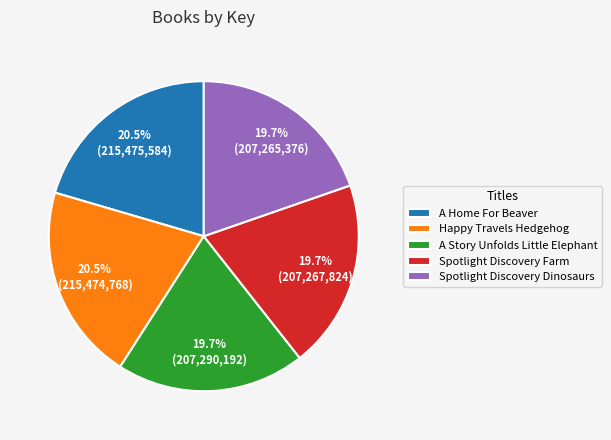

What is the ratio of the value at Happy Travels Hedgehog to the value at Spotlight Discovery Farm?

1.0